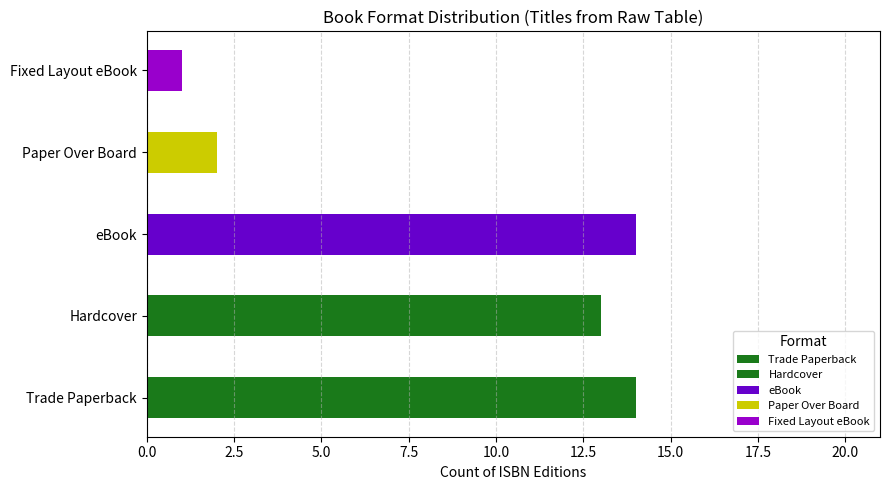

True or false: the data shows 4 at Trade Paperback.

False